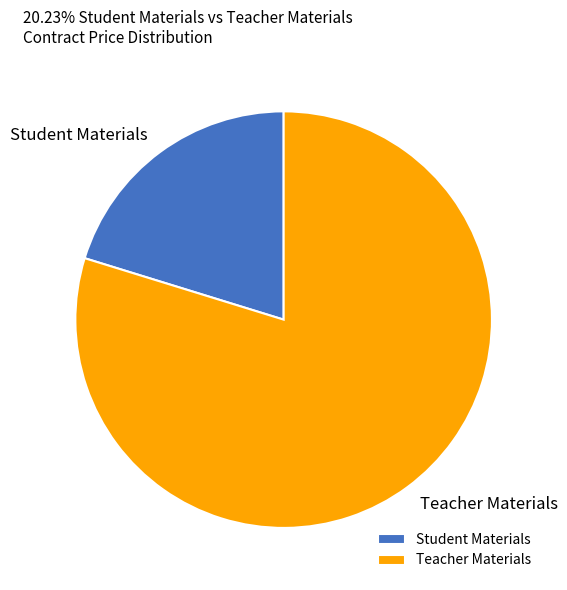

Is it true that Teacher Materials is 89% of the pie?

False